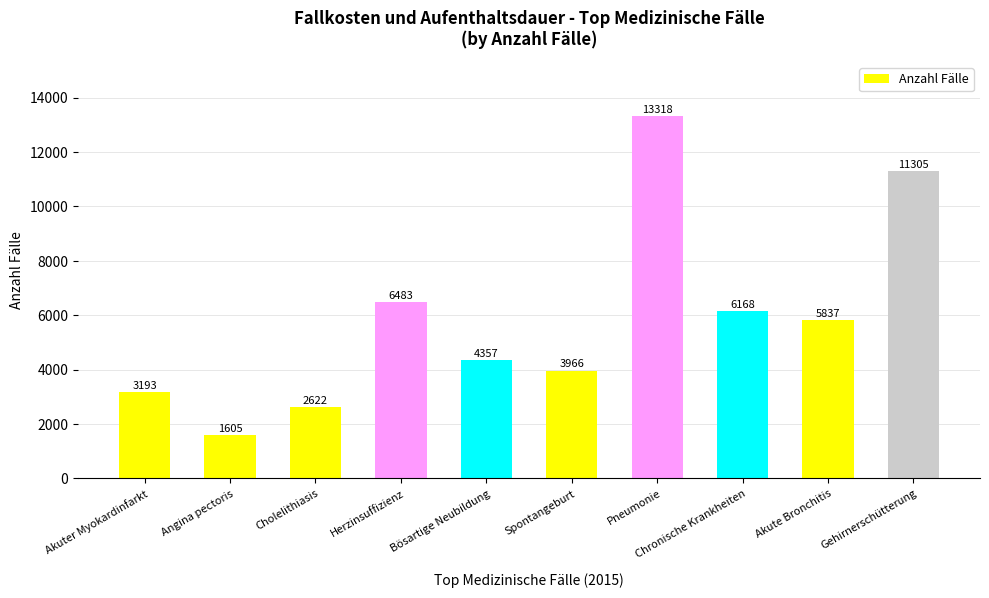

How many data points are less than 5837?

5